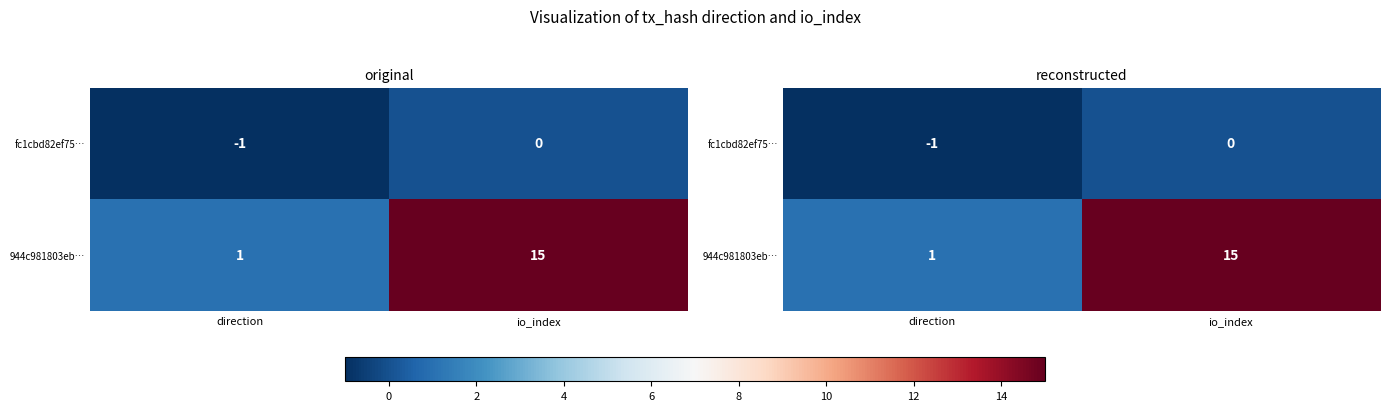

Count the 944c981803eb… values in the range 1 to 15.

2